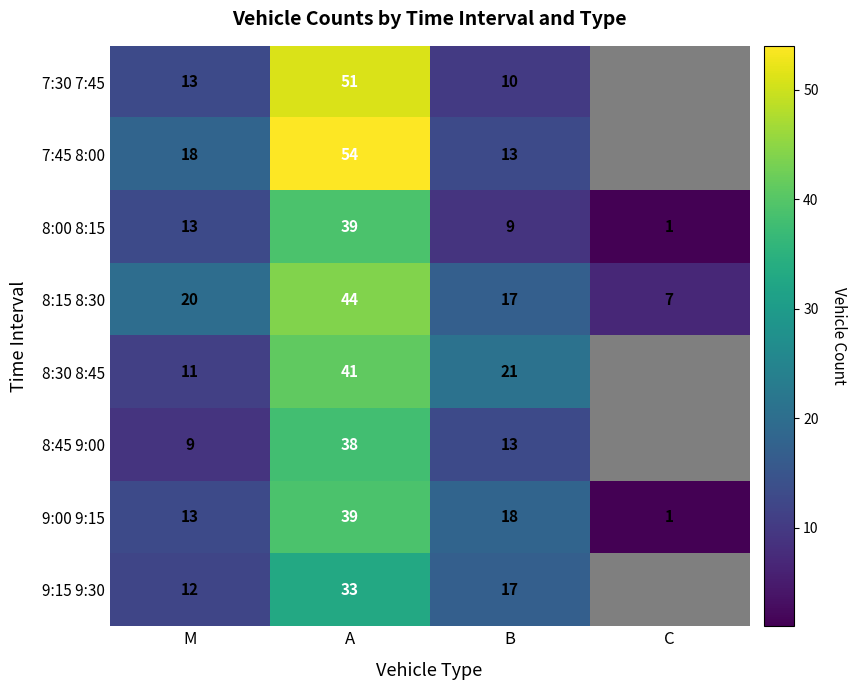

Where is 8:15 8:30 nearest to the value 25?

M